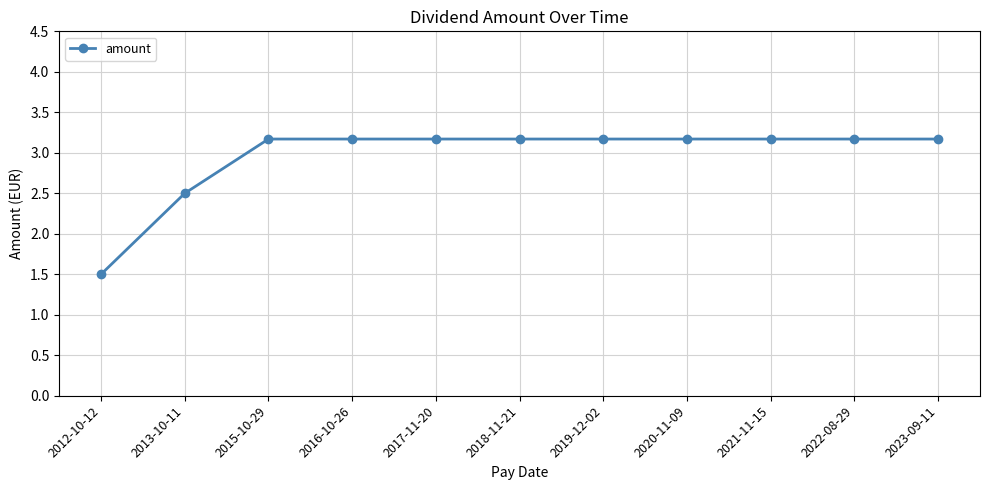

Count the values in the range 3 to 4.

9